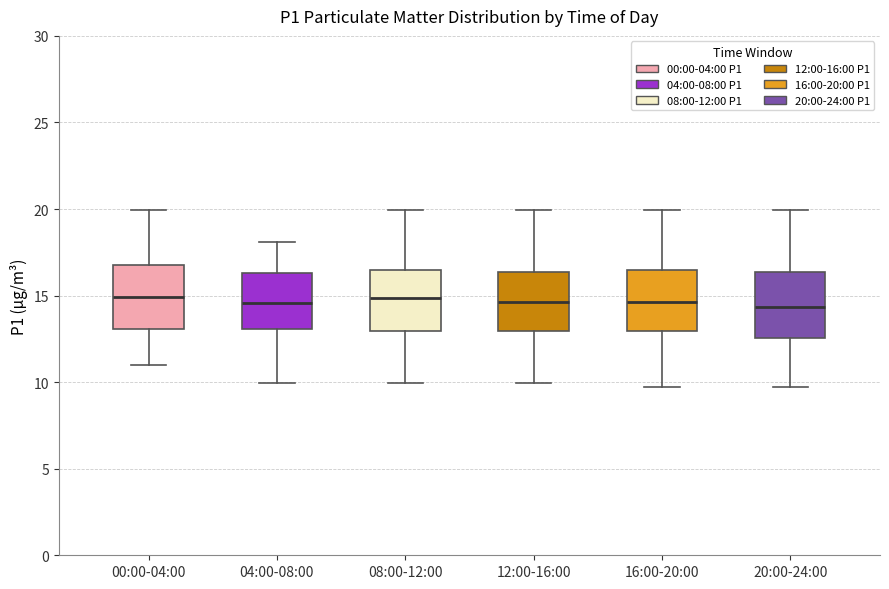

Where is the lower edge of the box for 08:00-12:00 on the y-axis? The values are not printed on the chart, so give them approximately, as read against the axis.

13.0